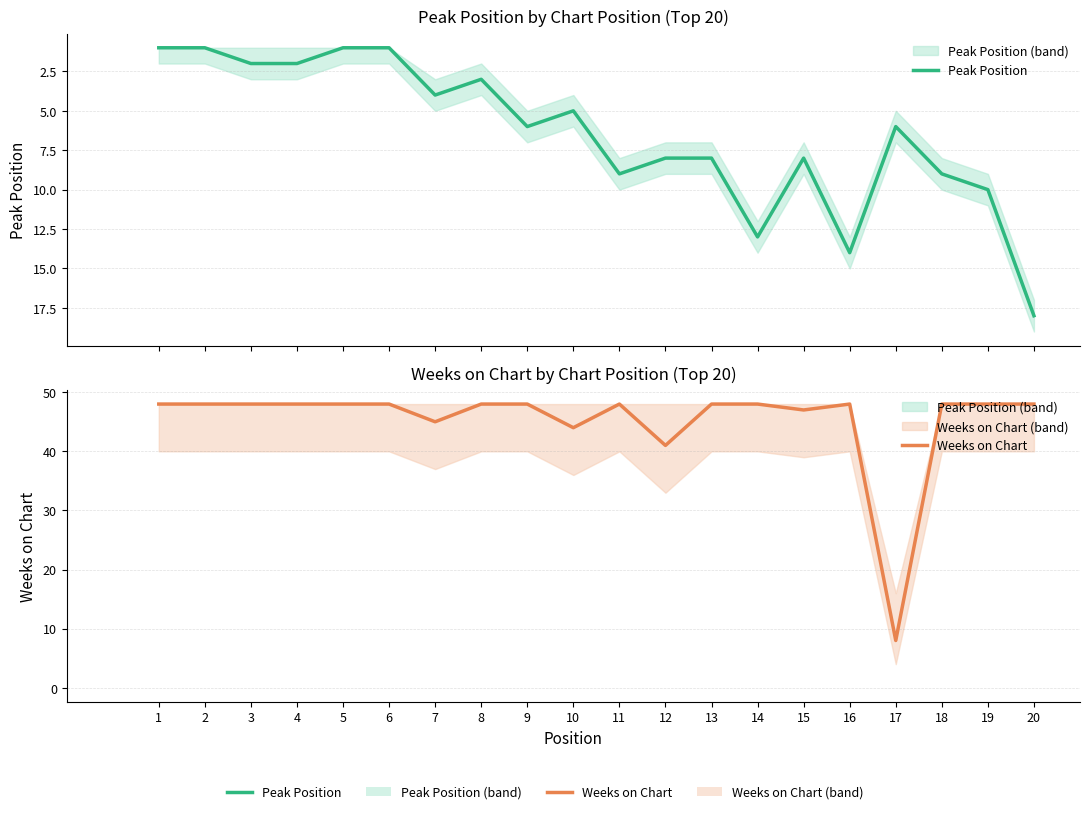

True or false: Peak Position has more than 2 interior local peaks.

True